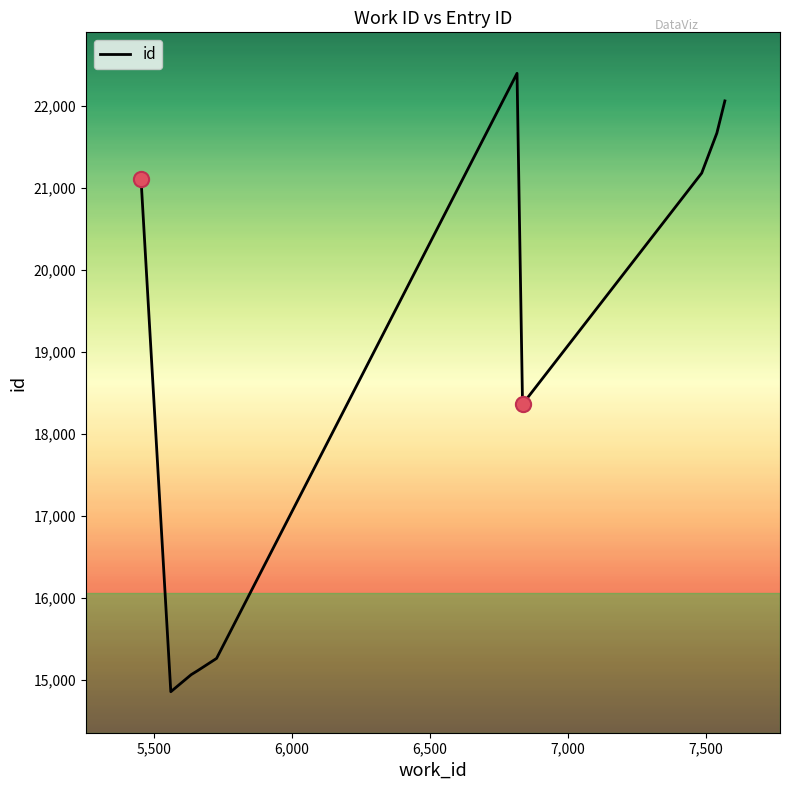

What is the minimum value shown in the chart?

14856